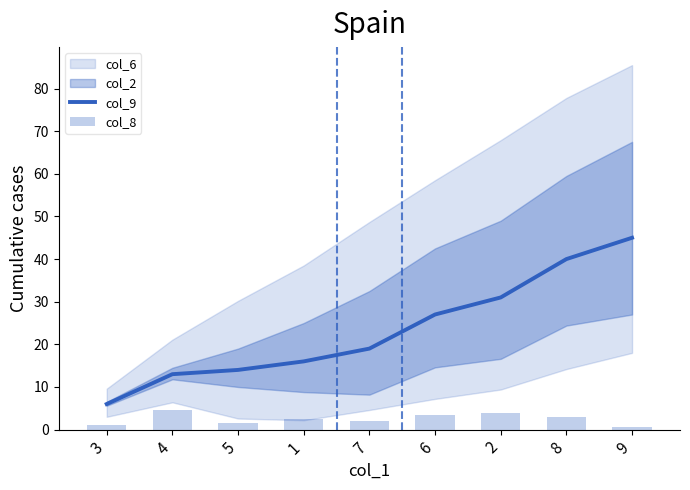

What is the average value of the col_9 series?

23